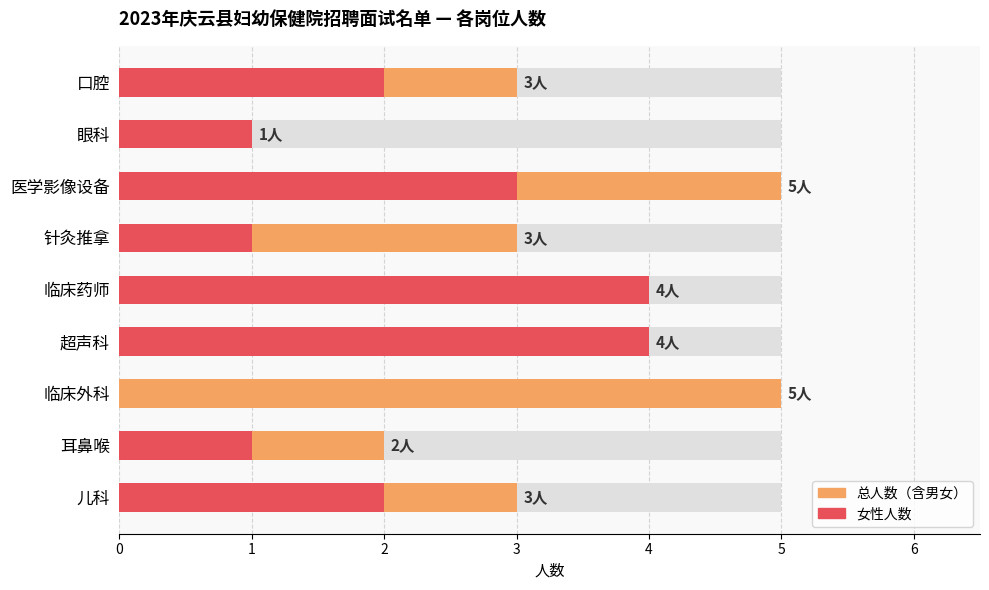

What is the total value across all series at 临床外科?

5